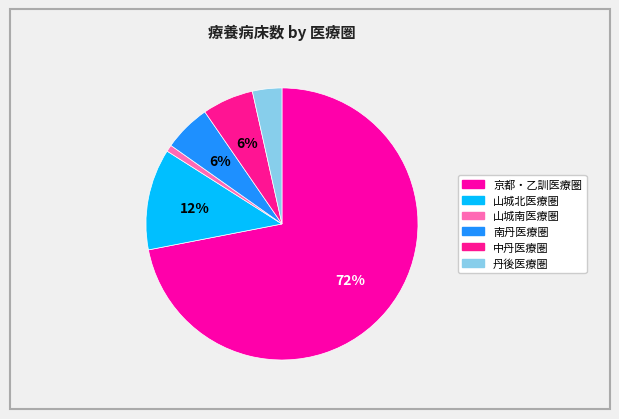

Rank the categories by value from highest to lowest.

京都・乙訓医療圏, 山城北医療圏, 中丹医療圏, 南丹医療圏, 丹後医療圏, 山城南医療圏